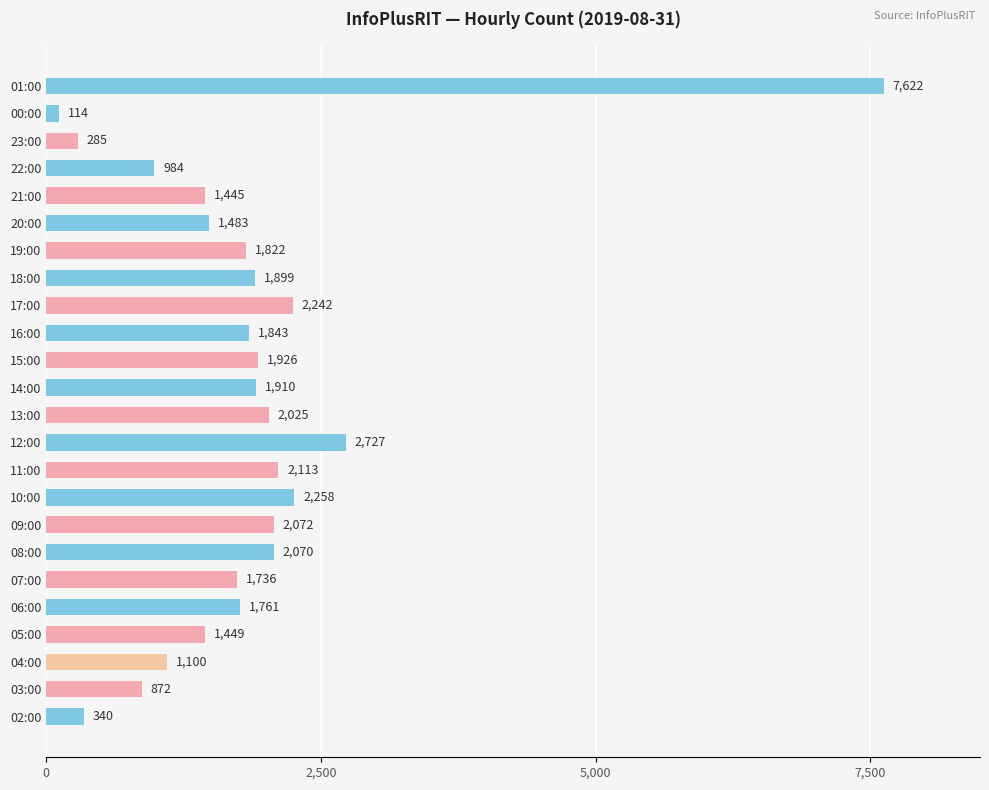

The chart shows a value of 2113 at 11:00. True or false?

True